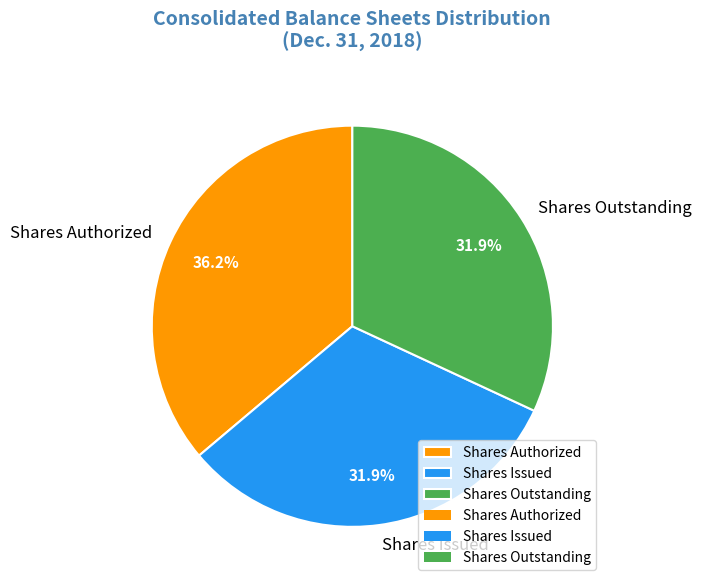

Does Shares Issued account for over 50% of the chart?

No